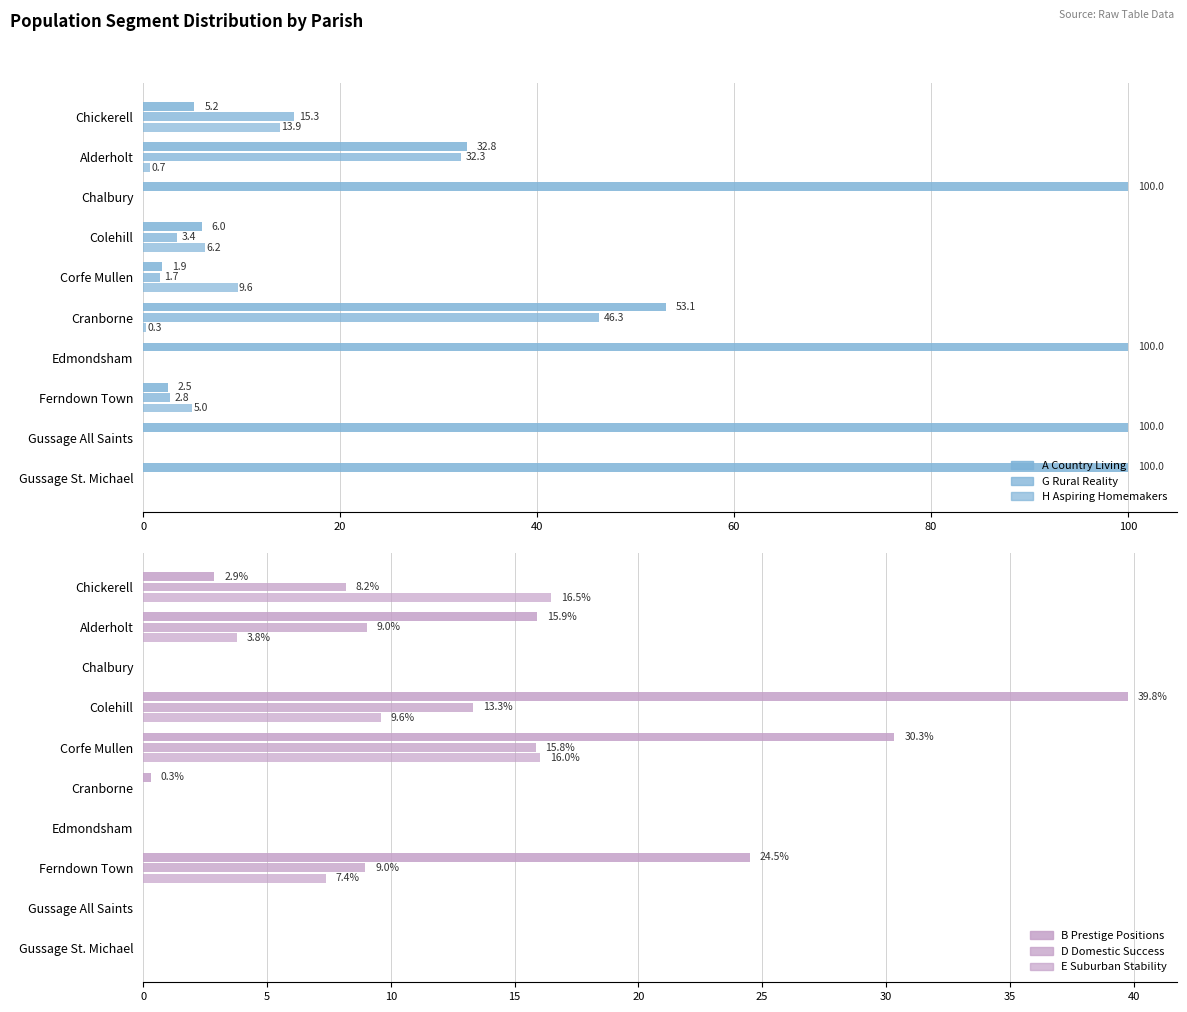

What position from the right is Chickerell?

10